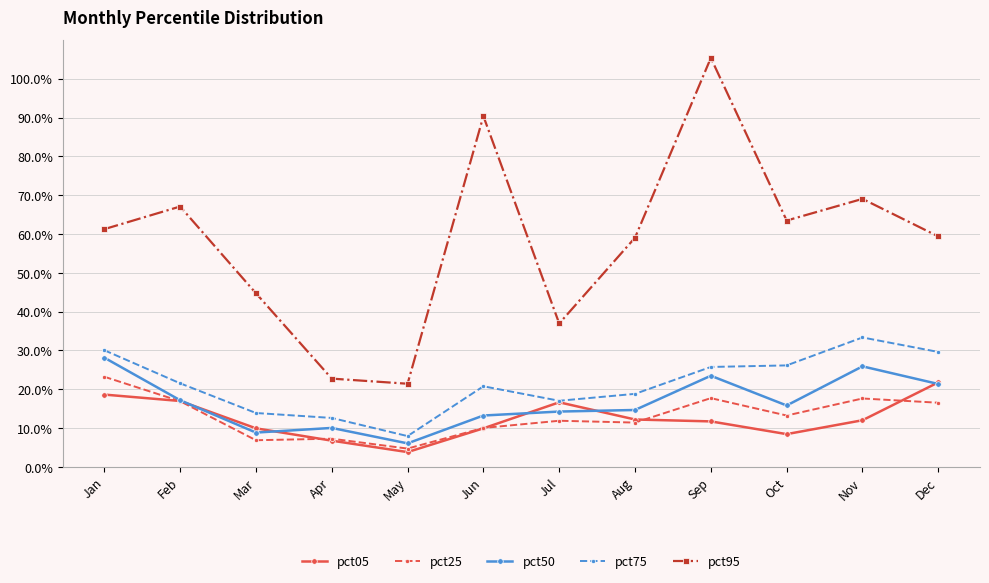

True or false: pct05 has a value of 24.8 at Feb.

False